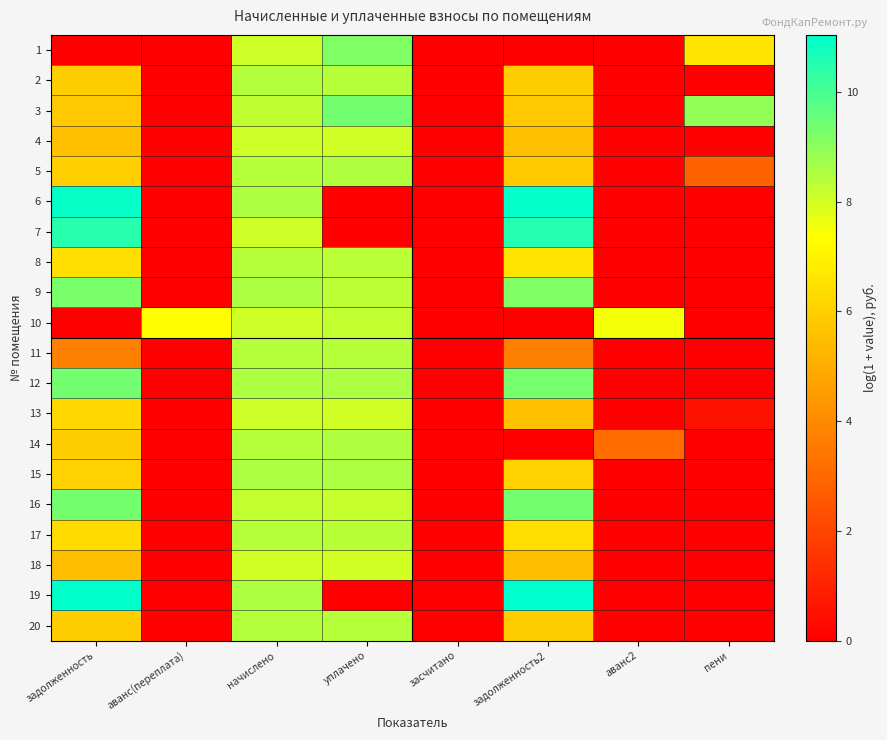

Between пени and уплачено, which is larger?

уплачено